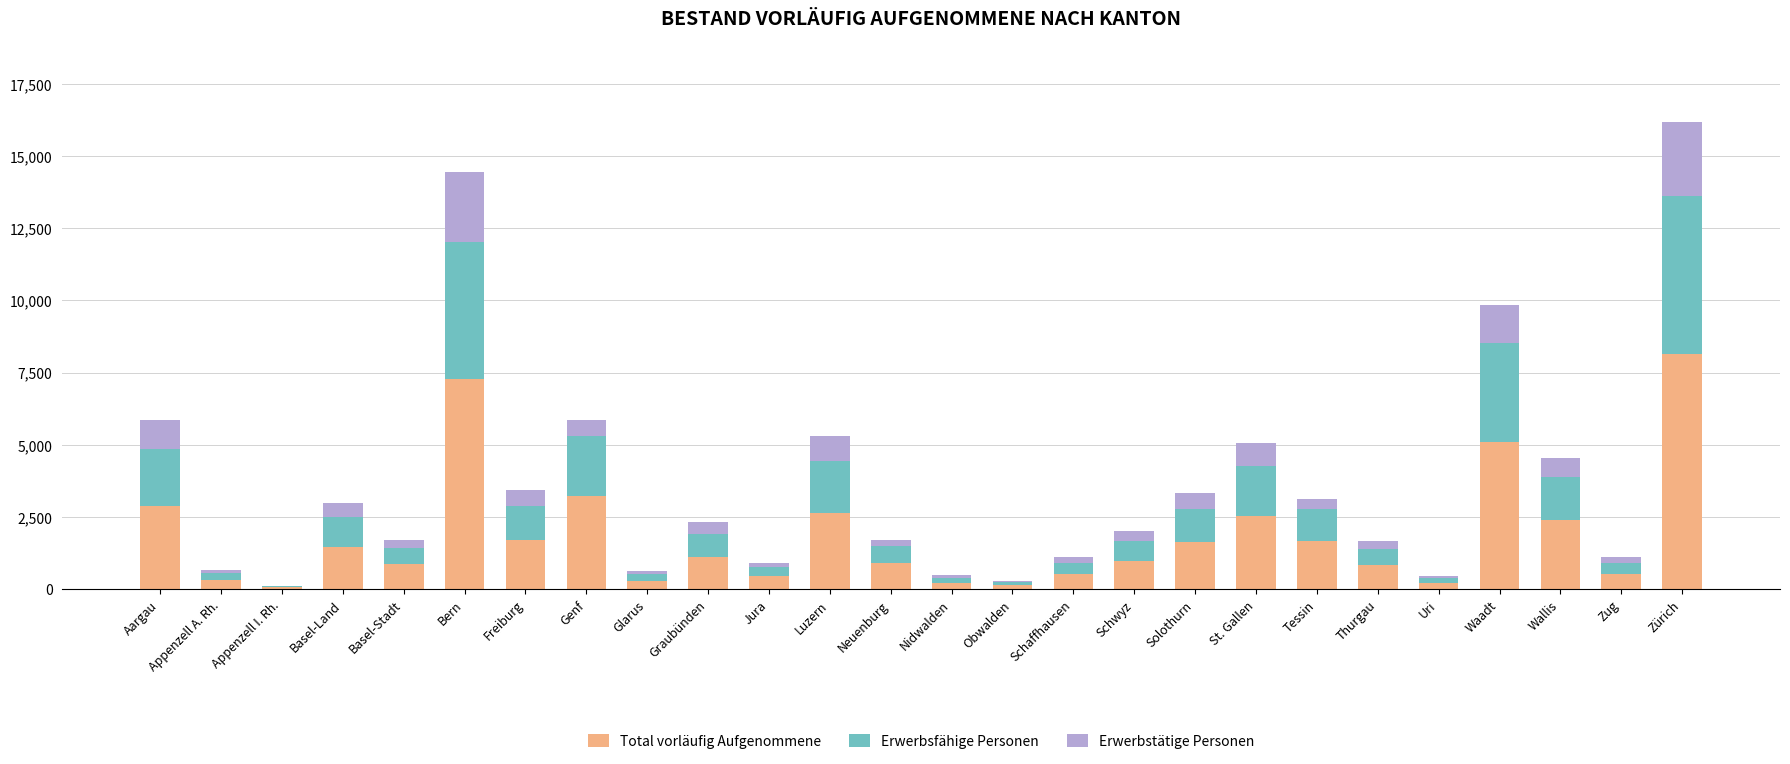

What is the sum of all Total vorläufig Aufgenommene values?

47992